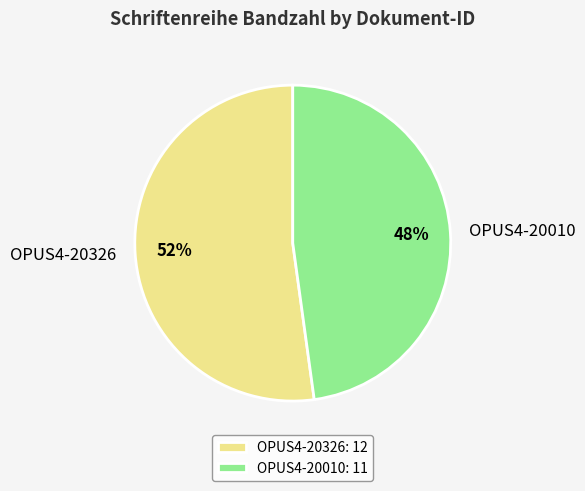

What is the majority slice?

OPUS4-20326